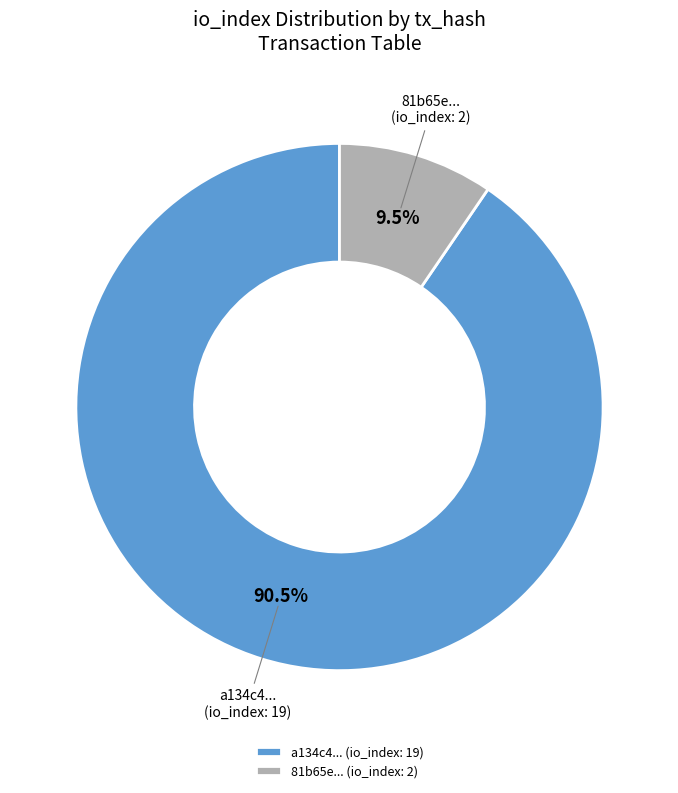

Combined, what portion of the pie is 81b65e... (io_index: 2) and a134c4... (io_index: 19)?

100.0%